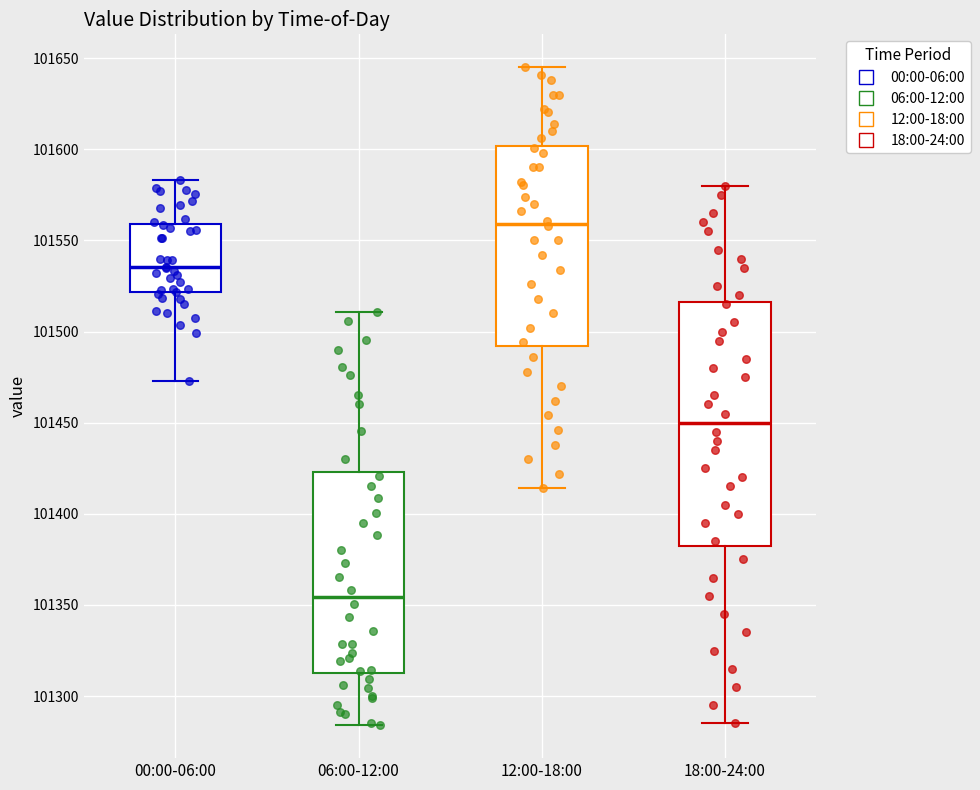

Where does the upper whisker of the box for 18:00-24:00 end on the y-axis? The values are not printed on the chart, so give them approximately, as read against the axis.

101580